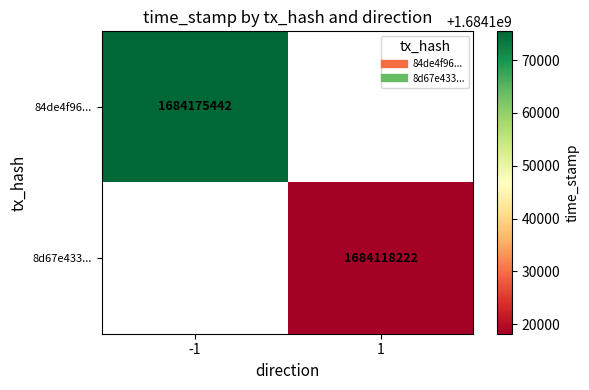

Is it true that 8d67e433... equals 2687522583.4 at 1?

False